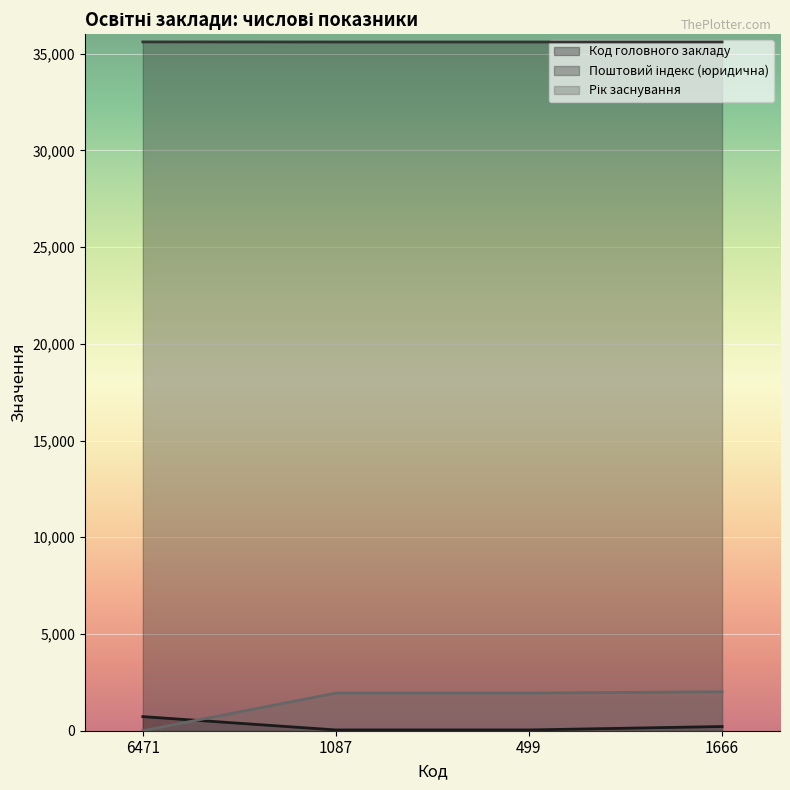

True or false: Поштовий індекс (юридична) and Рік заснування intersect in this chart.

False